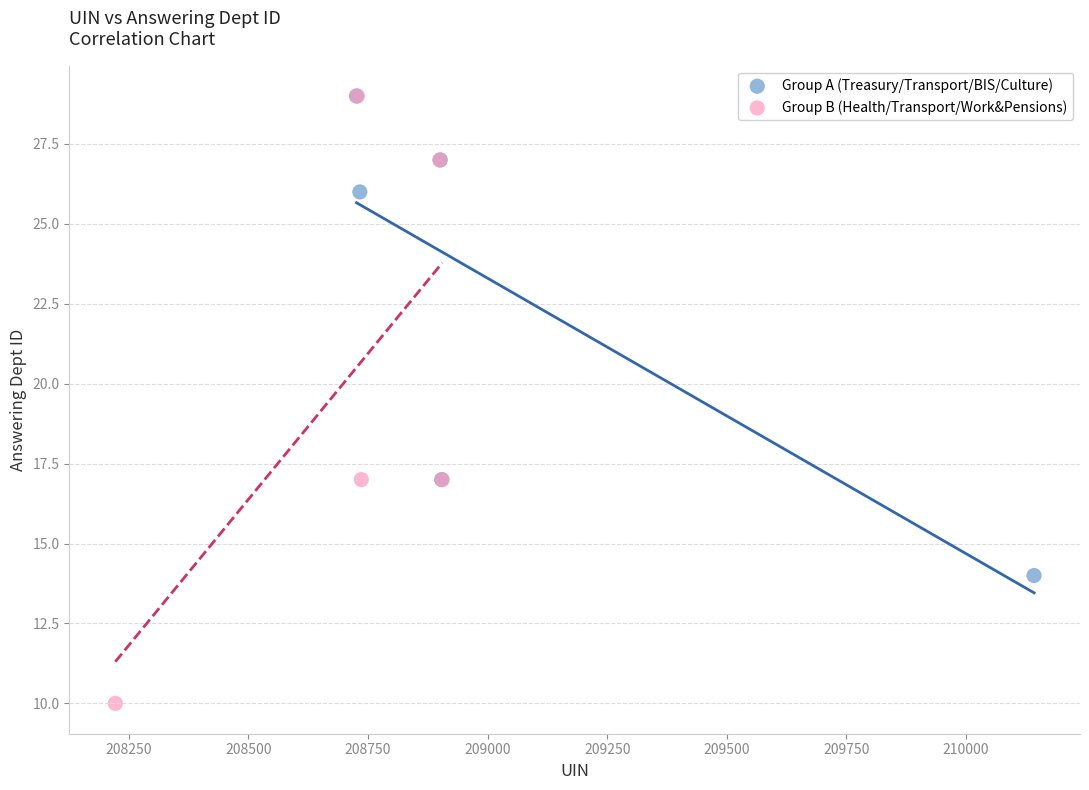

Which series has the widest spread of Y values?

Group B (Health/Transport/Work&Pensions)